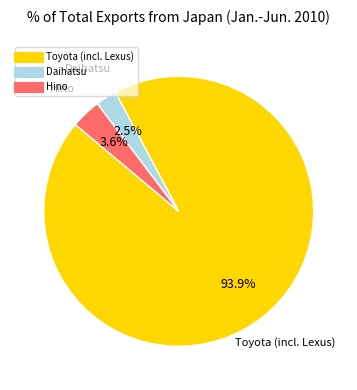

What percentage is the Toyota (incl. Lexus) slice, to the nearest percent?

94%